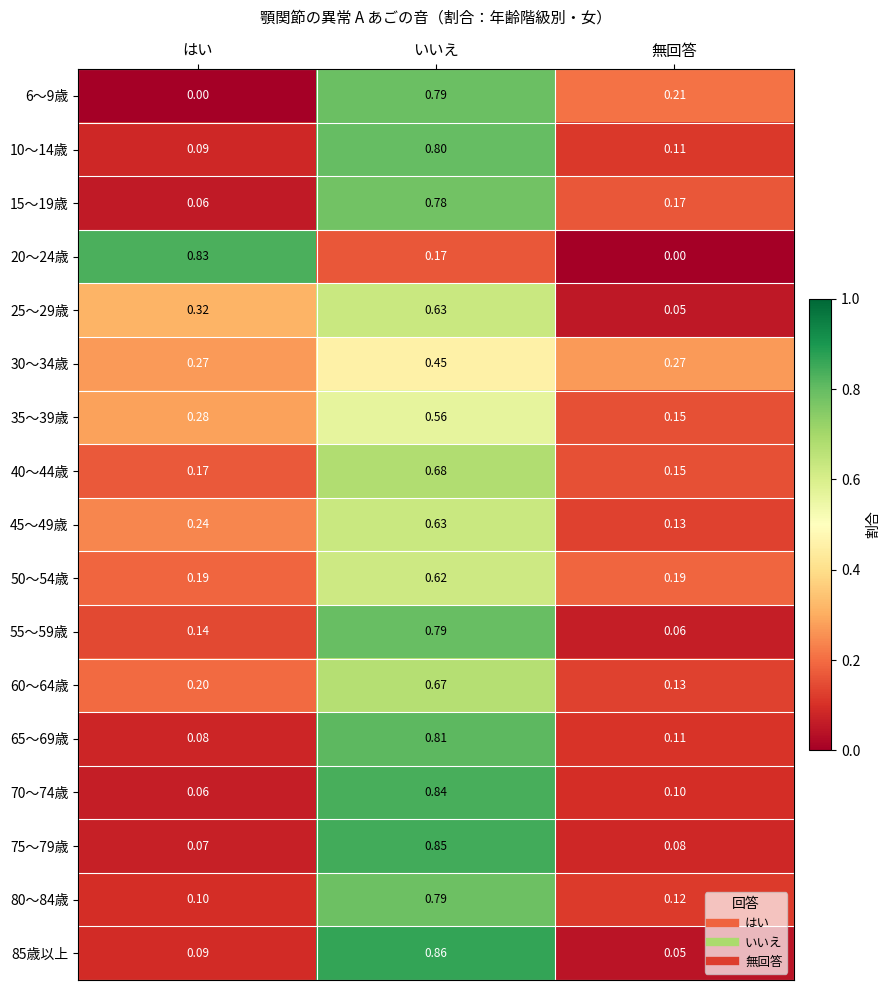

At which label does 80～84歳 reach its minimum?

はい